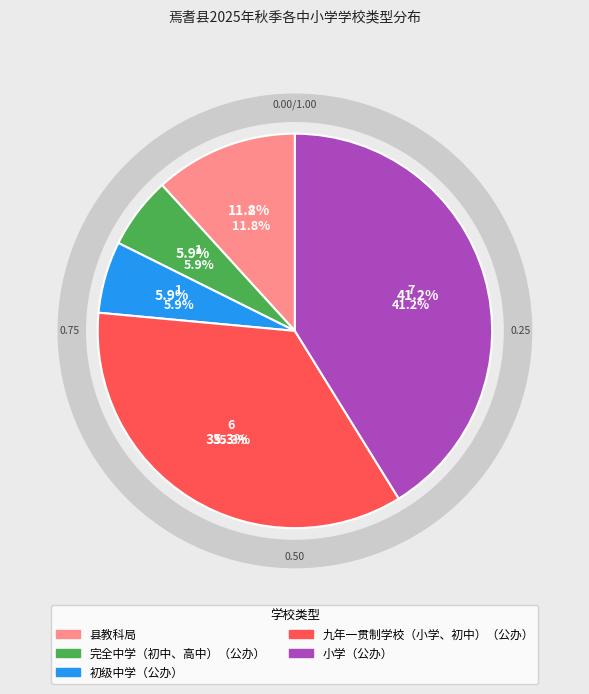

What is the change in value from 初级中学（公办） to 小学（公办）?

+6